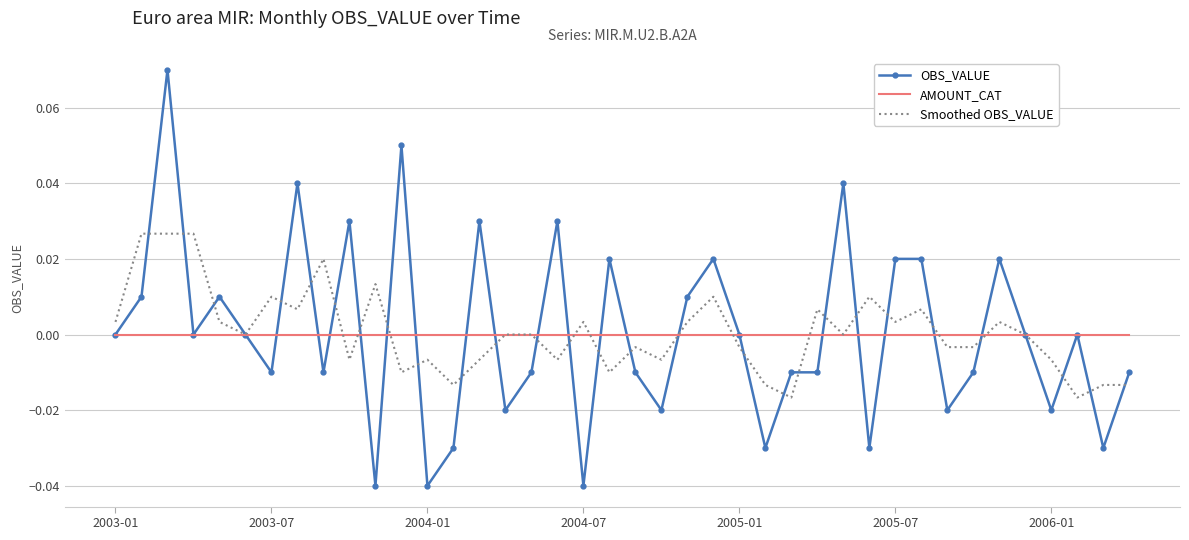

Rank the series by their maximum value, from highest to lowest.

OBS_VALUE, Smoothed OBS_VALUE, AMOUNT_CAT